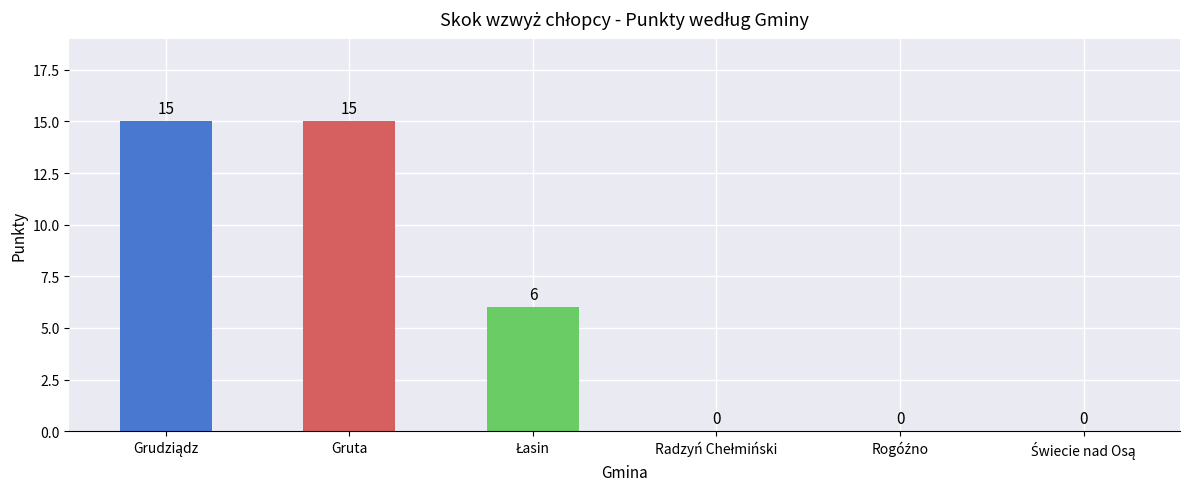

Is it true that the value at Gruta is 15?

True